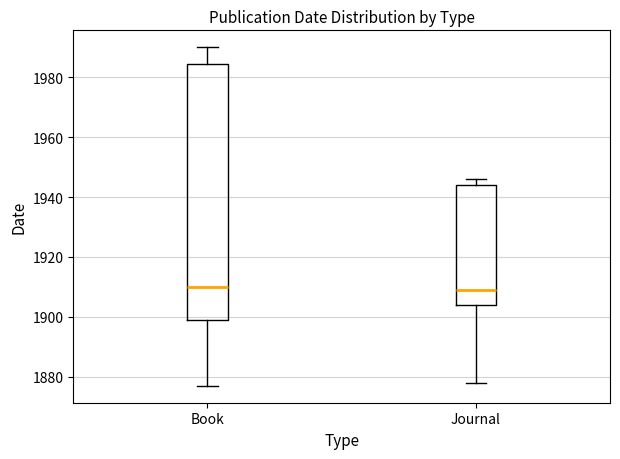

Where does the upper whisker of the box for Book end on the y-axis? The values are not printed on the chart, so give them approximately, as read against the axis.

1990